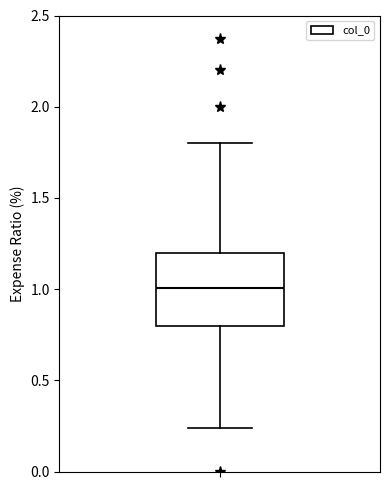

Read this box plot against the y-axis: the position of the median line, the range covered by the box, and the ends of both whiskers. The values are not printed on the chart, so give them approximately, as read against the axis.

median 1.00, box 0.80 to 1.20, whiskers 0.25 to 1.80